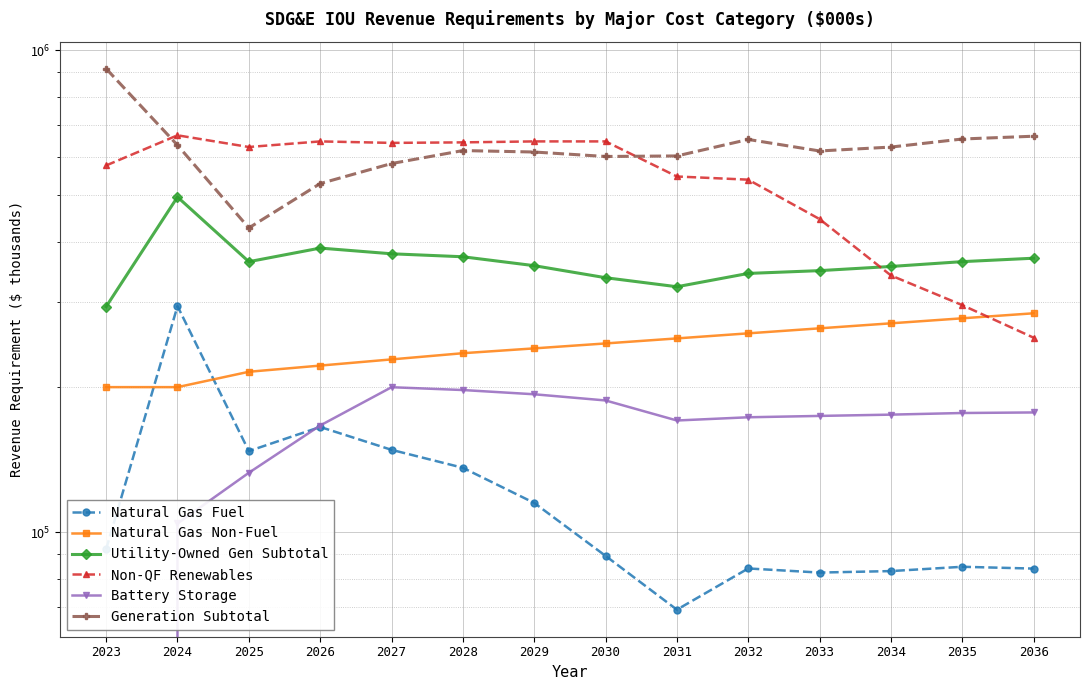

The value of Battery Storage at 2023 is 0.0. True or false?

True